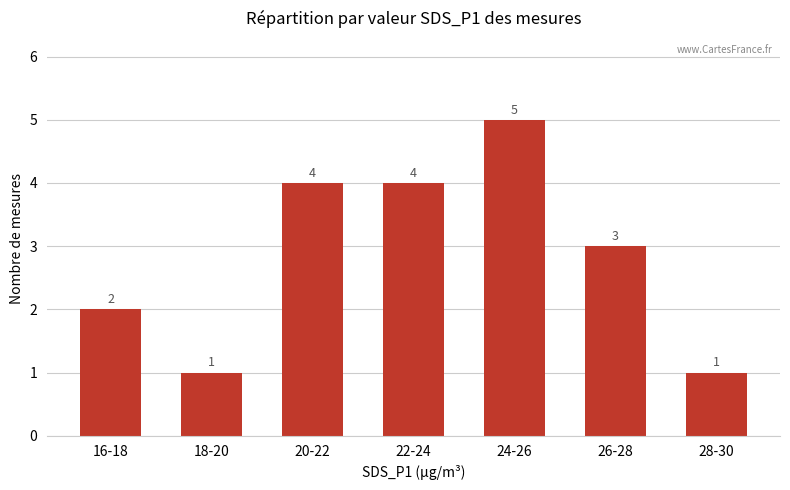

Does the chart contain any negative values?

No